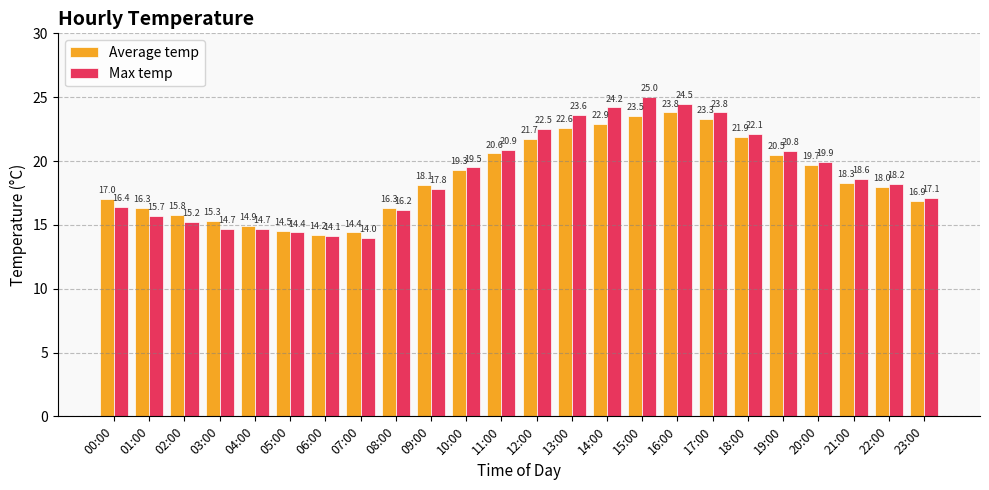

Which category has the lowest value across all series?

07:00